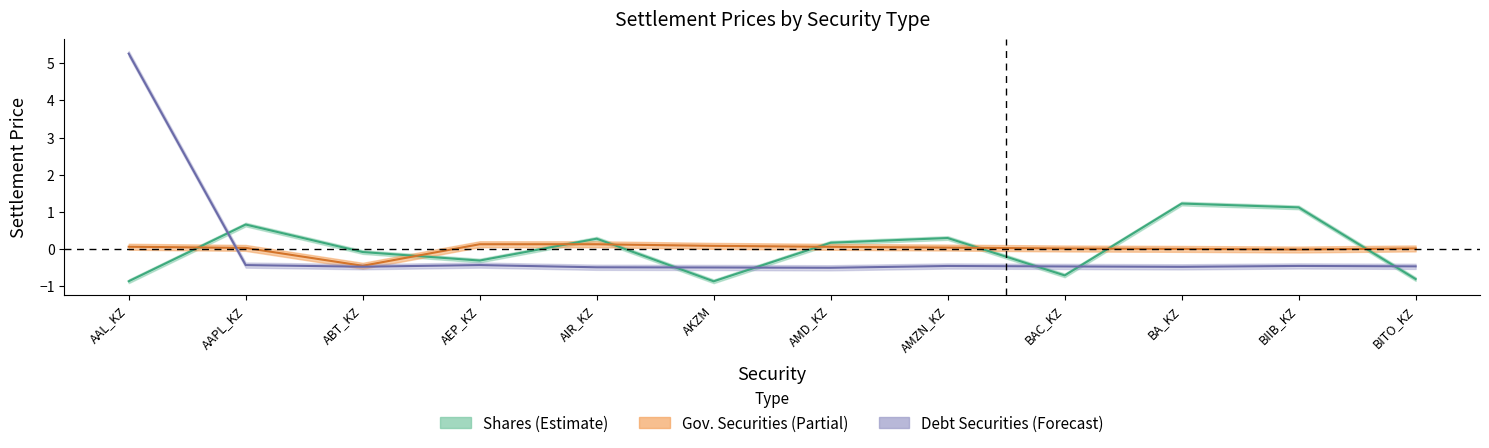

Which series has the largest total across all categories?

government_securities